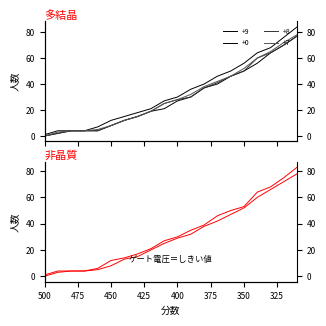

What is the total value across all series at 430?

95